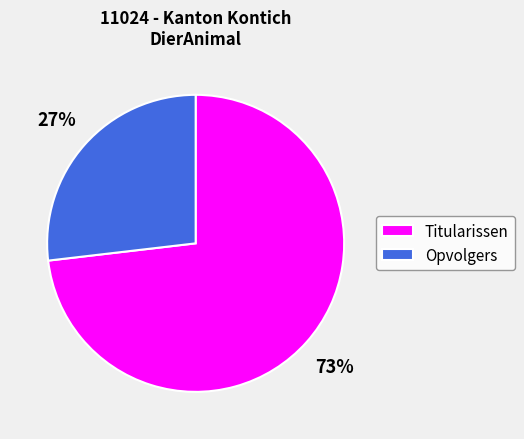

What percentage is the Titularissen slice, to the nearest percent?

73%